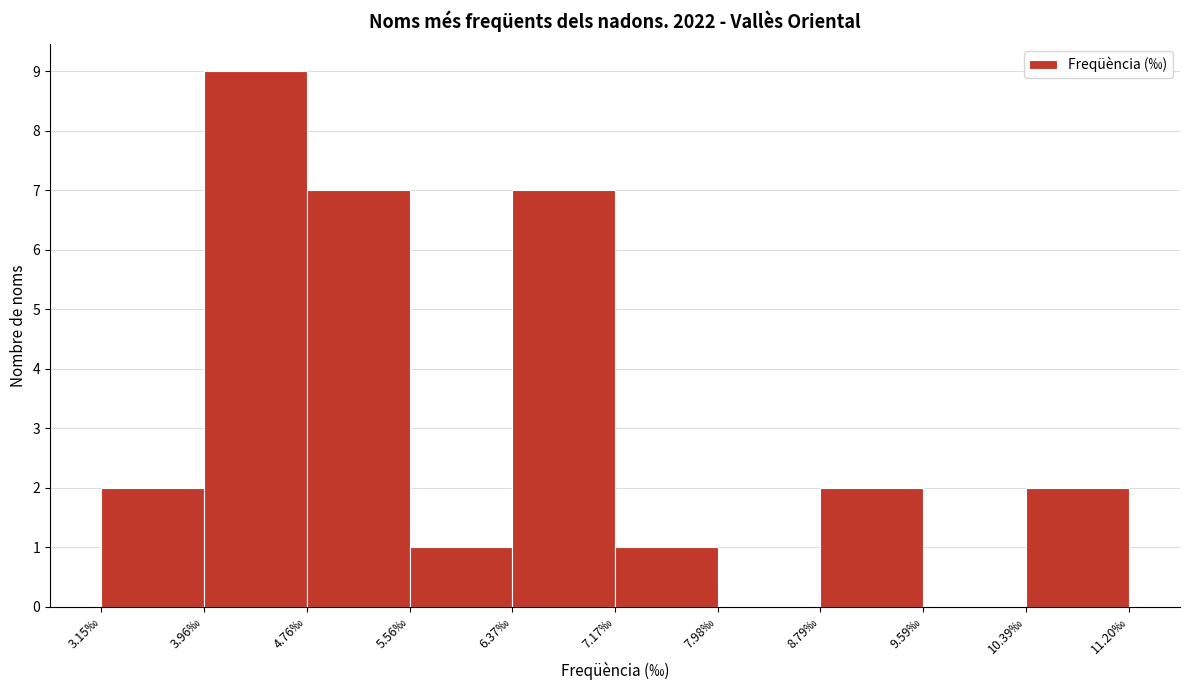

Reading left to right, transcribe this chart: for each bar, give the range it covers on the x-axis and its height. Neither the bar edges nor the heights are printed on the chart, so give them approximately, as read against the axes.

3.2 to 4.0: 2
4.0 to 4.8: 9
4.8 to 5.6: 7
5.6 to 6.4: 1
6.4 to 7.2: 7
7.2 to 8.0: 1
8.0 to 8.8: 0
8.8 to 9.6: 2
9.6 to 10.4: 0
10.4 to 11.2: 2